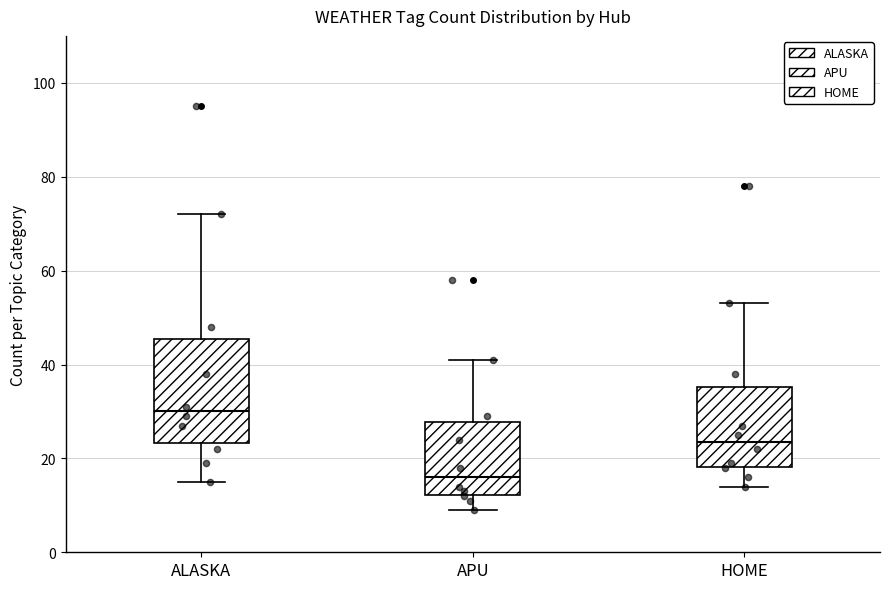

Which box's median line is the lowest?

APU